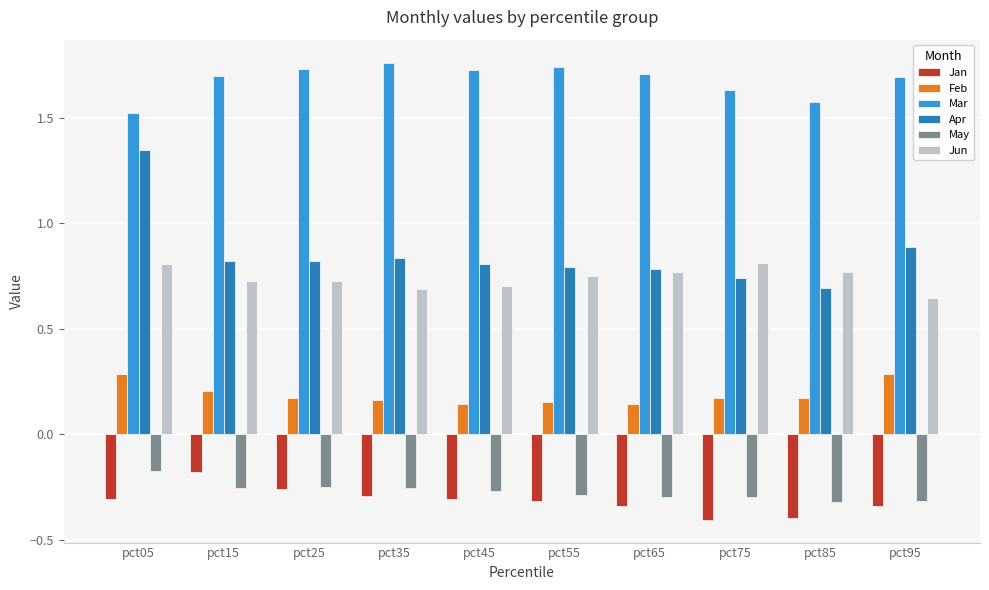

How many Feb values are between 0 and 1?

10